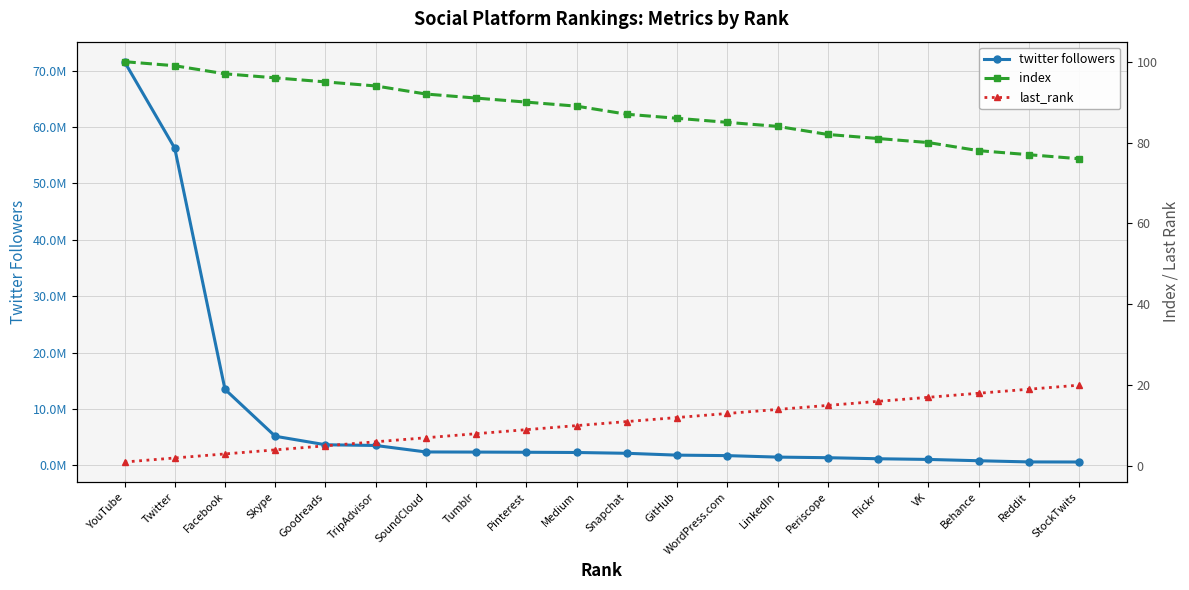

Is the value of twitter followers at Snapchat greater than the value of index at Skype?

Yes